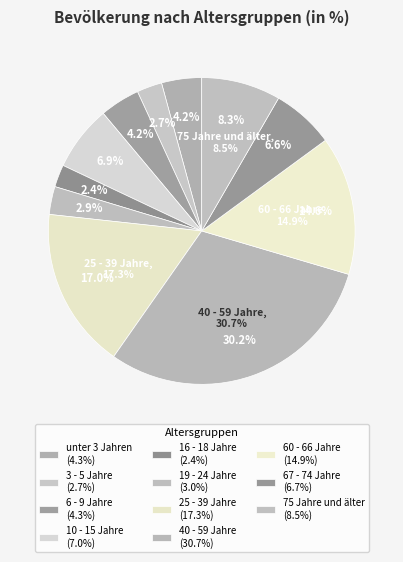

To the nearest percent, what percentage of the pie is 75 Jahre und älter?

8%